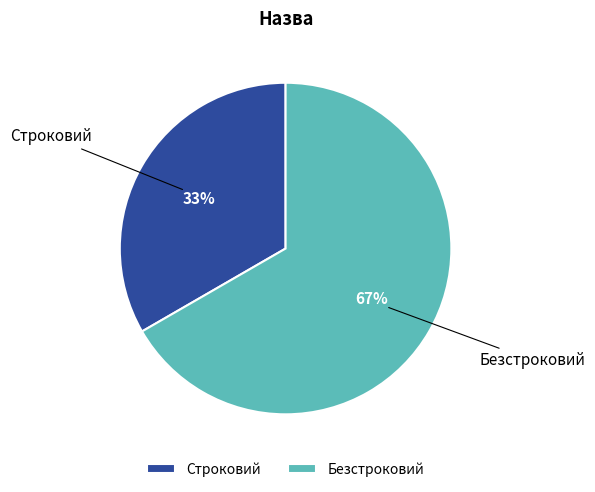

Rank the categories by value from highest to lowest.

Безстроковий, Строковий